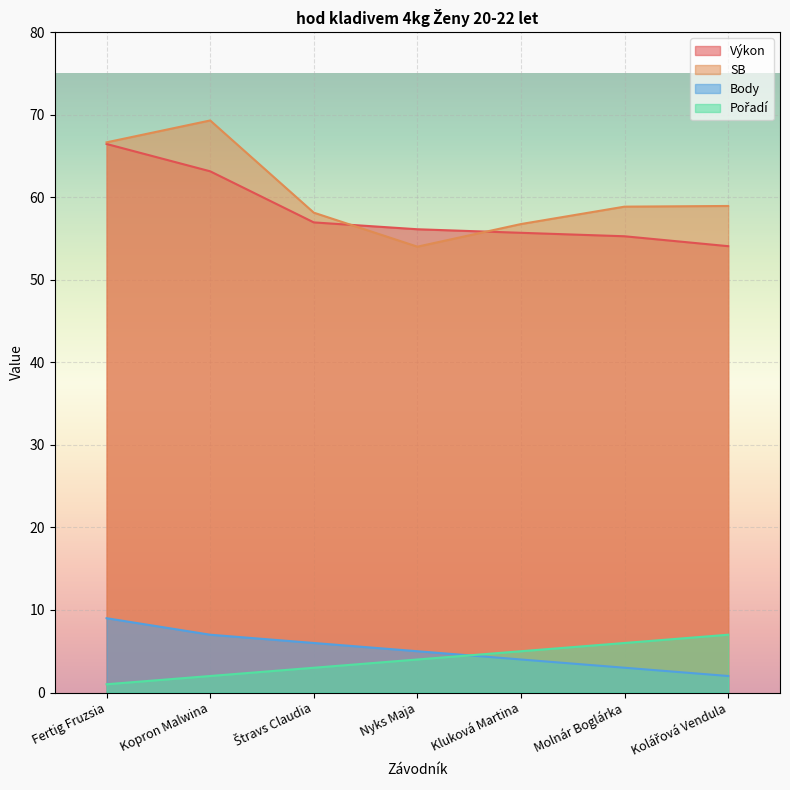

How many lines are shown in the chart?

4